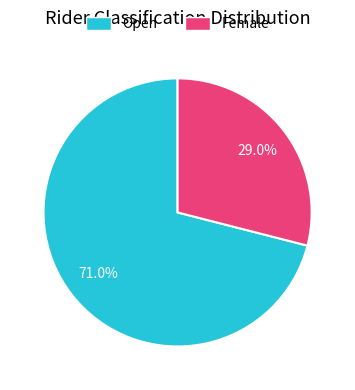

What percentage do Open and Female together represent?

100.0%